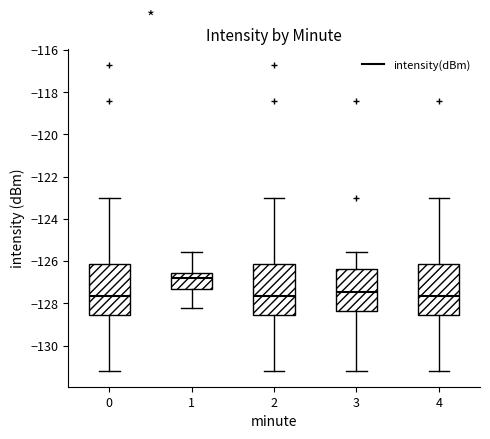

Where does the median line of the box at x = 4 sit on the y-axis? The values are not printed on the chart, so give them approximately, as read against the axis.

-127.6